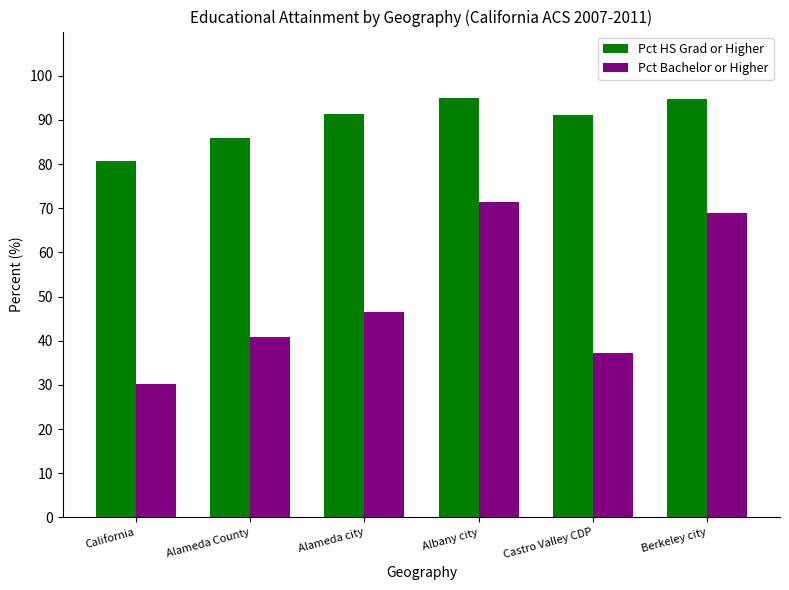

How many distinct data groups are displayed?

2